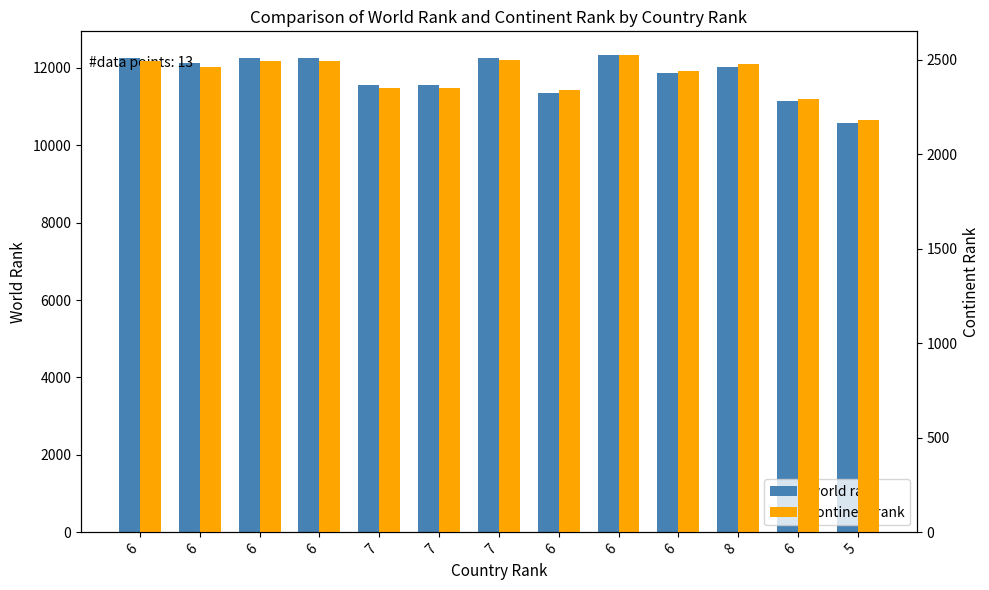

What is the approximate value of world rank at 6?

12130